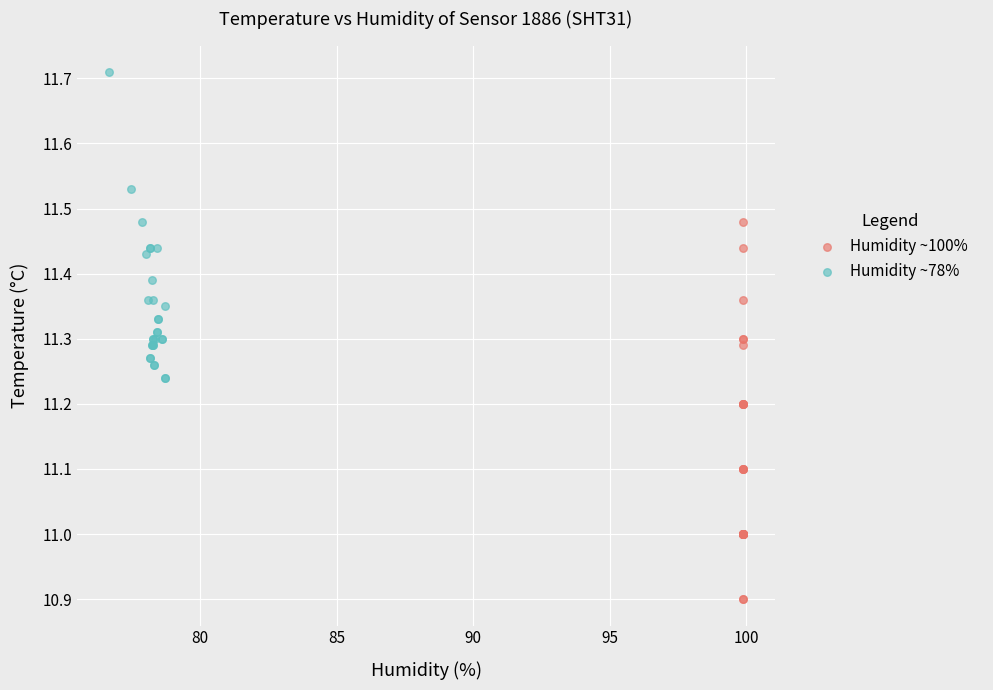

Which series has the widest spread of Y values?

Humidity ~100%